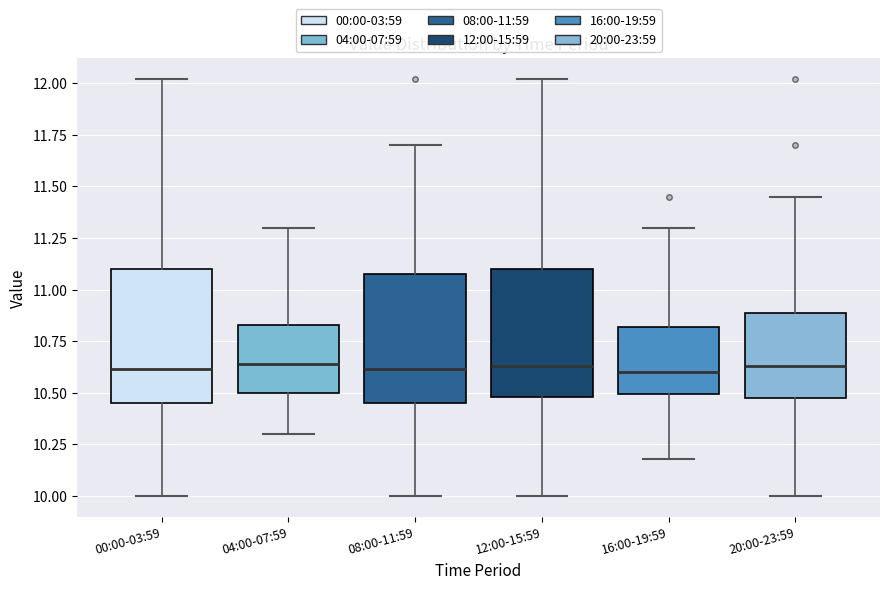

Where is the lower edge of the box for 00:00-03:59 on the y-axis? The values are not printed on the chart, so give them approximately, as read against the axis.

10.45